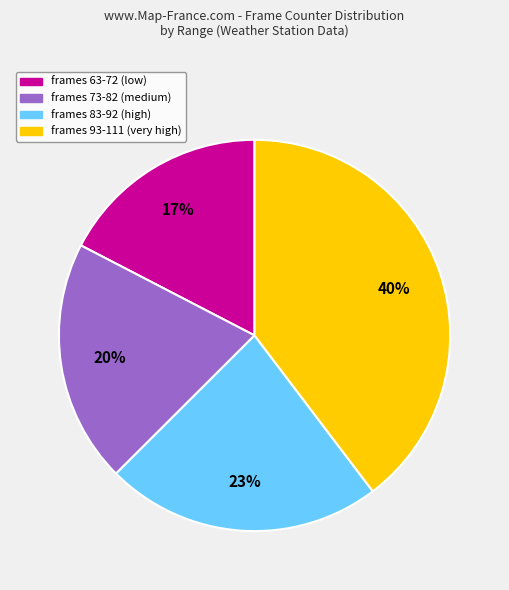

To the nearest percent, what is the average slice percentage?

25%